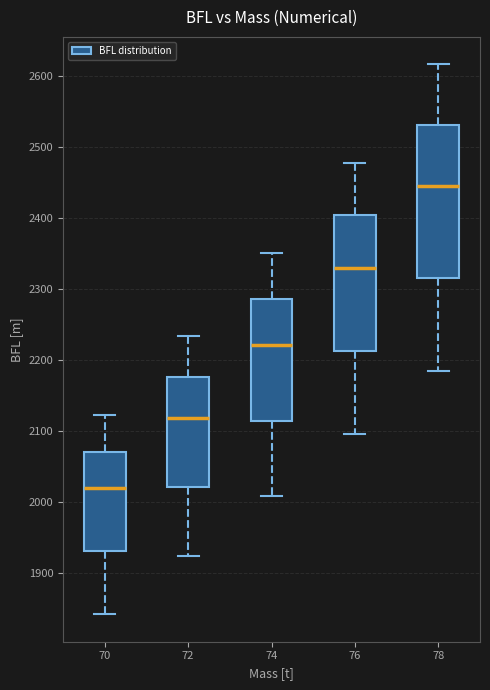

Reading left to right, read every box against the y-axis: the position of its median line, the range the box covers, and the ends of its whiskers. The values are not printed on the chart, so give them approximately, as read against the axis.

70: median 2020, box 1930 to 2070, whiskers 1840 to 2120
72: median 2120, box 2020 to 2180, whiskers 1920 to 2230
74: median 2220, box 2110 to 2290, whiskers 2010 to 2350
76: median 2330, box 2210 to 2400, whiskers 2100 to 2480
78: median 2450, box 2320 to 2530, whiskers 2190 to 2620